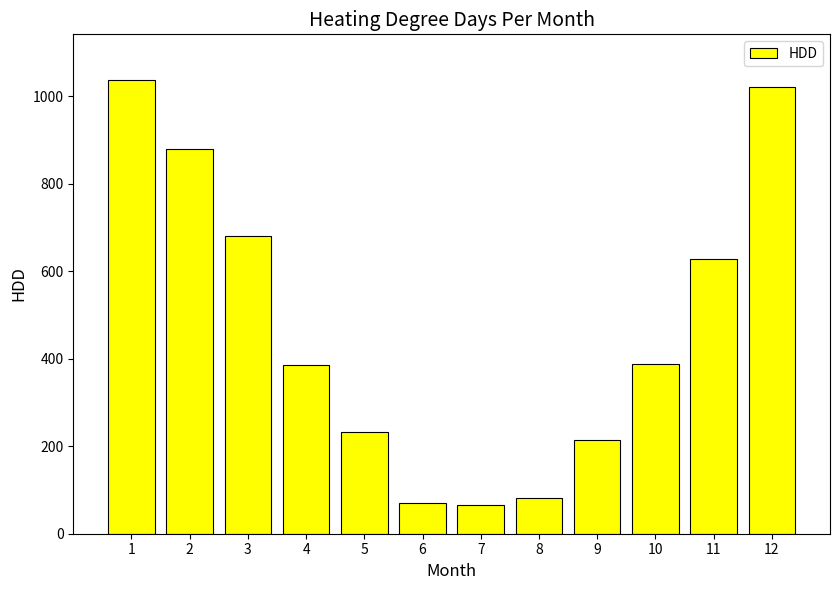

What is the minimum value shown in the chart?

64.7